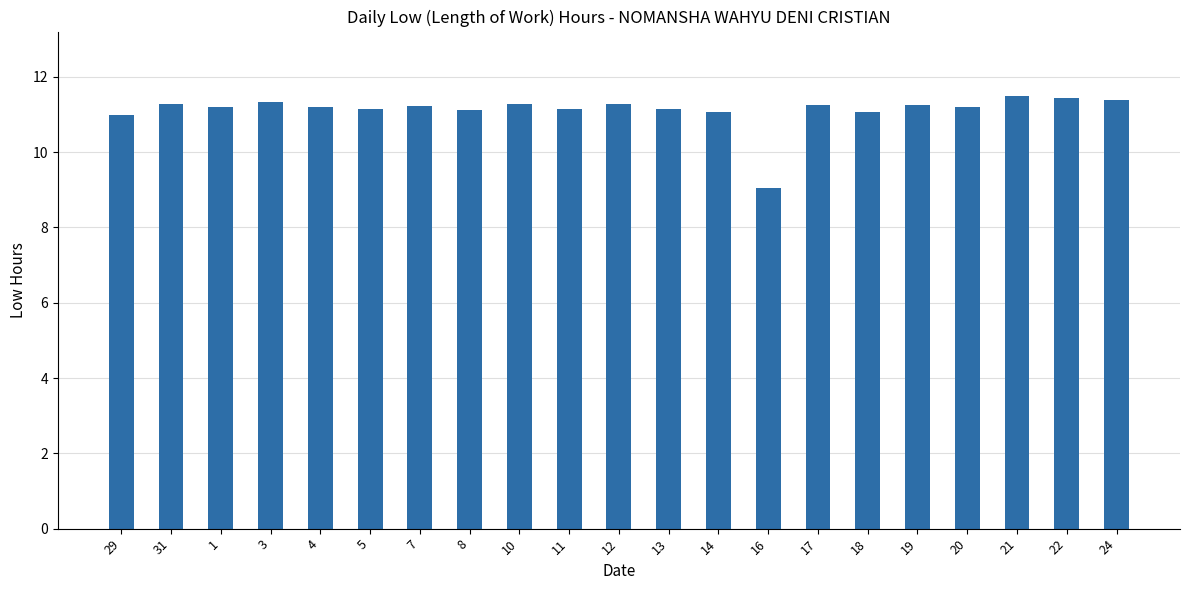

How many distinct data groups are displayed?

1